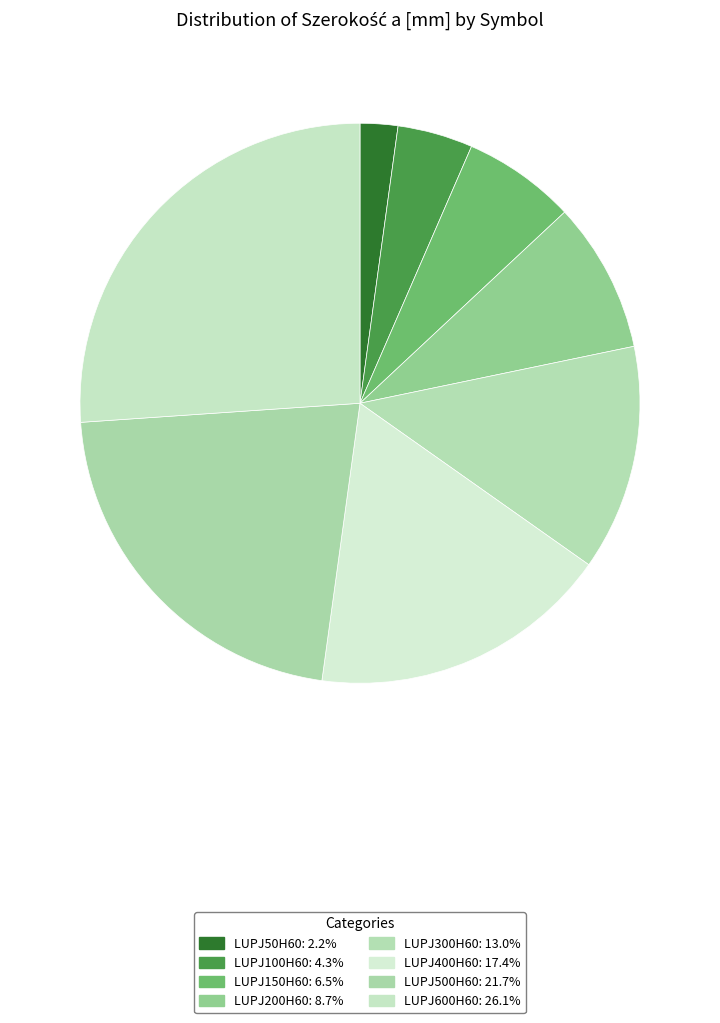

What is the largest slice in the pie chart?

LUPJ600H60